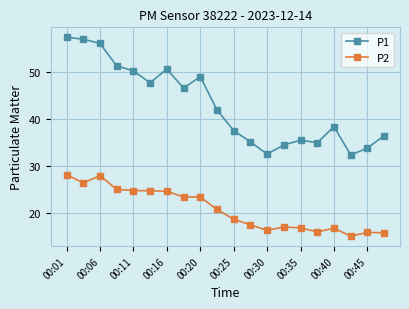

At how many categories does at least one series exceed 33?

18